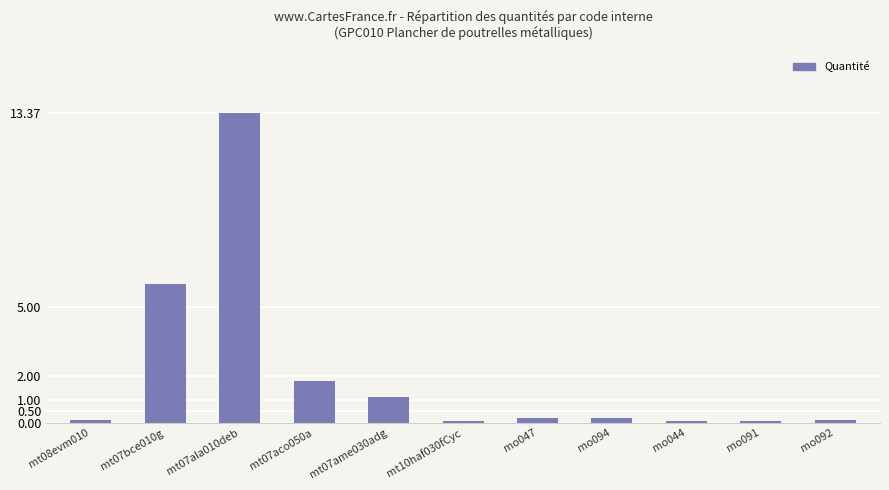

Where is the data nearest to the value 6?

mt07bce010g